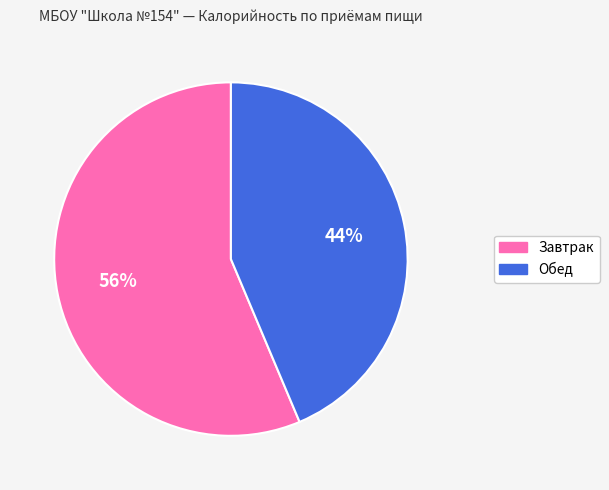

Is there any slice that represents more than half of the pie?

Yes